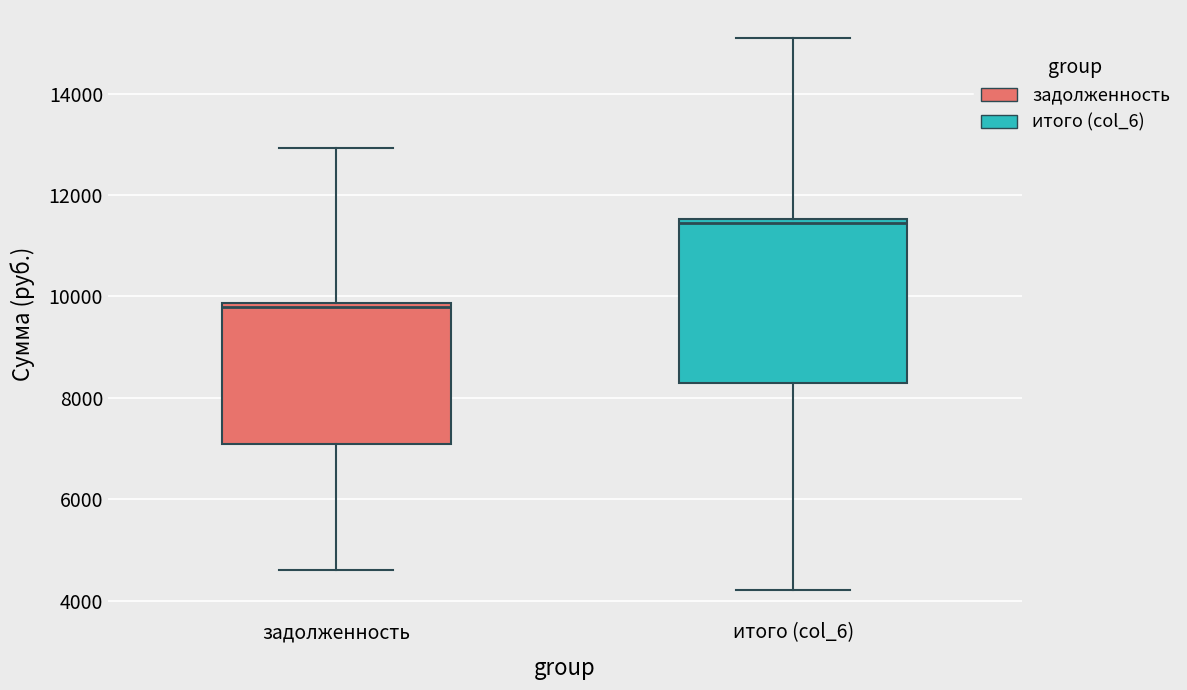

Reading left to right, read every box against the y-axis: the position of its median line, the range the box covers, and the ends of its whiskers. The values are not printed on the chart, so give them approximately, as read against the axis.

задолженность: median 9800 (just below the box's upper edge), box 7000 to 9800, whiskers 4600 to 13000
итого (col_6): median 11400, box 8400 to 11600, whiskers 4200 to 15200